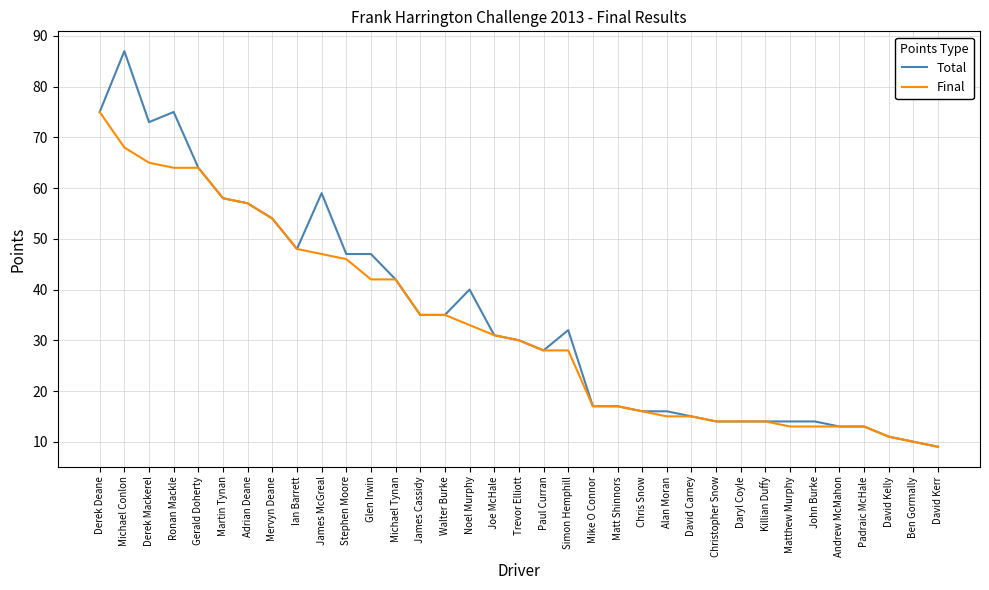

Which series has the widest spread of values?

Total